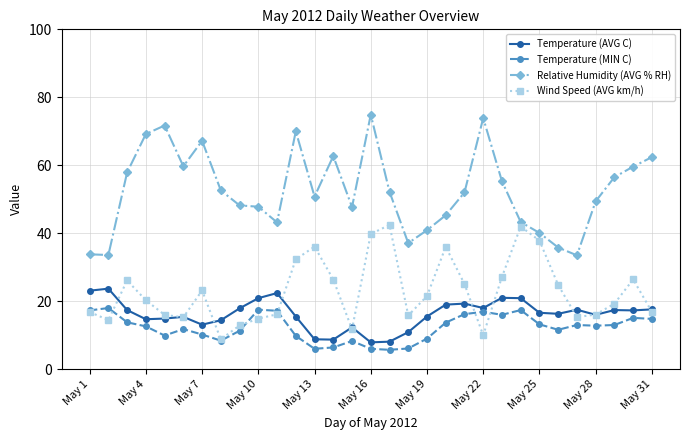

How many lines are shown in the chart?

4